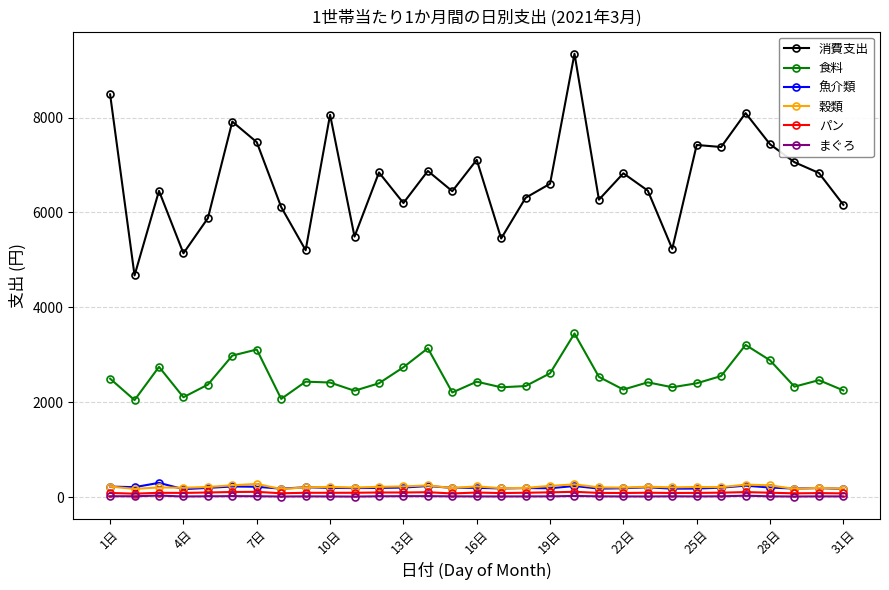

Which series has the largest total across all categories?

消費支出